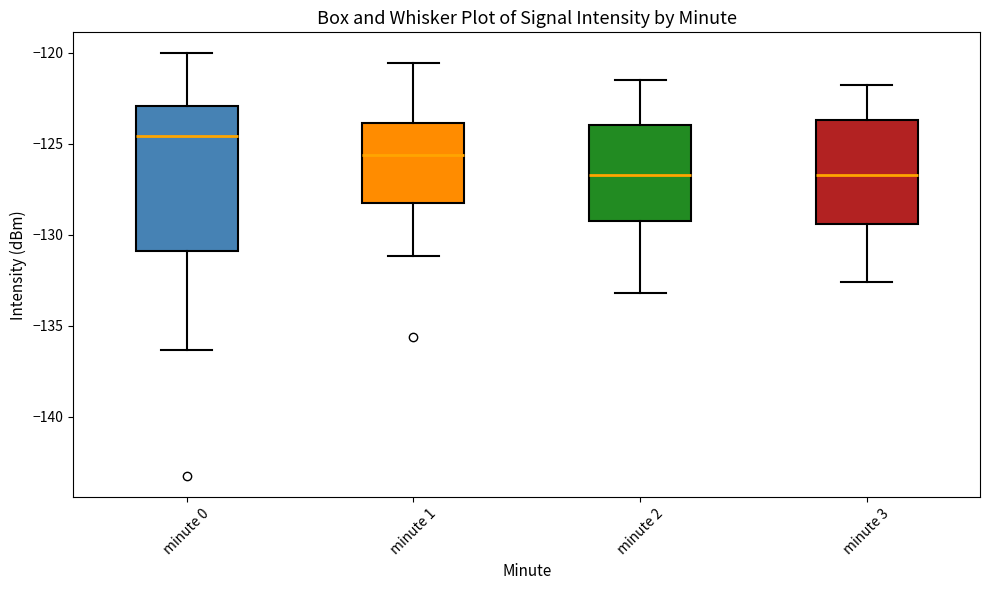

Reading left to right, transcribe this box plot: for each box, give where its median line is, the range the box spans, and where its two whiskers end, as read against the y-axis. The values are not printed on the chart, so give them approximately, as read against the axis.

minute 0: median -124.5, box -131.0 to -123.0, whiskers -136.5 to -120.0
minute 1: median -125.5, box -128.5 to -124.0, whiskers -131.0 to -120.5
minute 2: median -126.5, box -129.0 to -124.0, whiskers -133.0 to -121.5
minute 3: median -126.5, box -129.5 to -123.5, whiskers -132.5 to -122.0